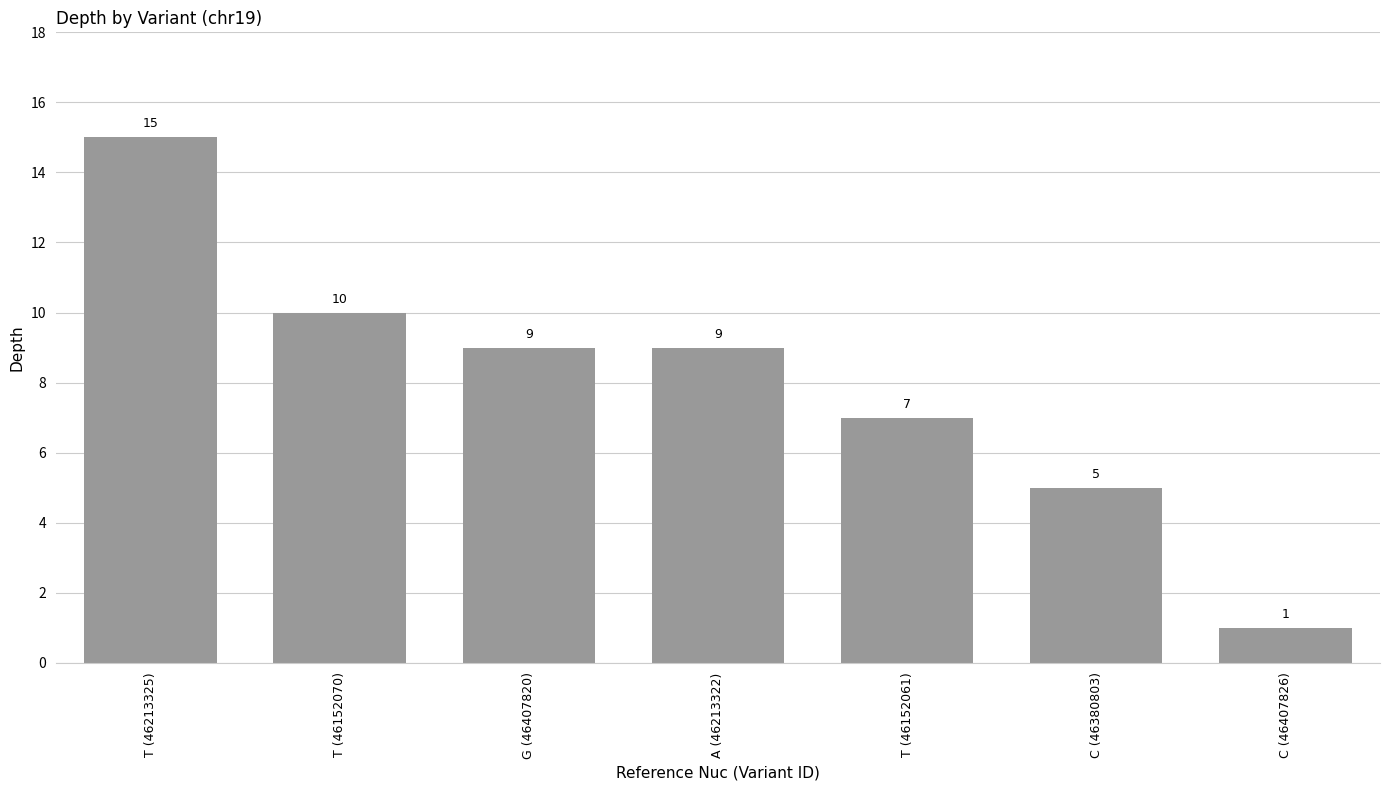

Approximately how many times larger is the value at A (46213322) compared to T (46152061)?

1.3